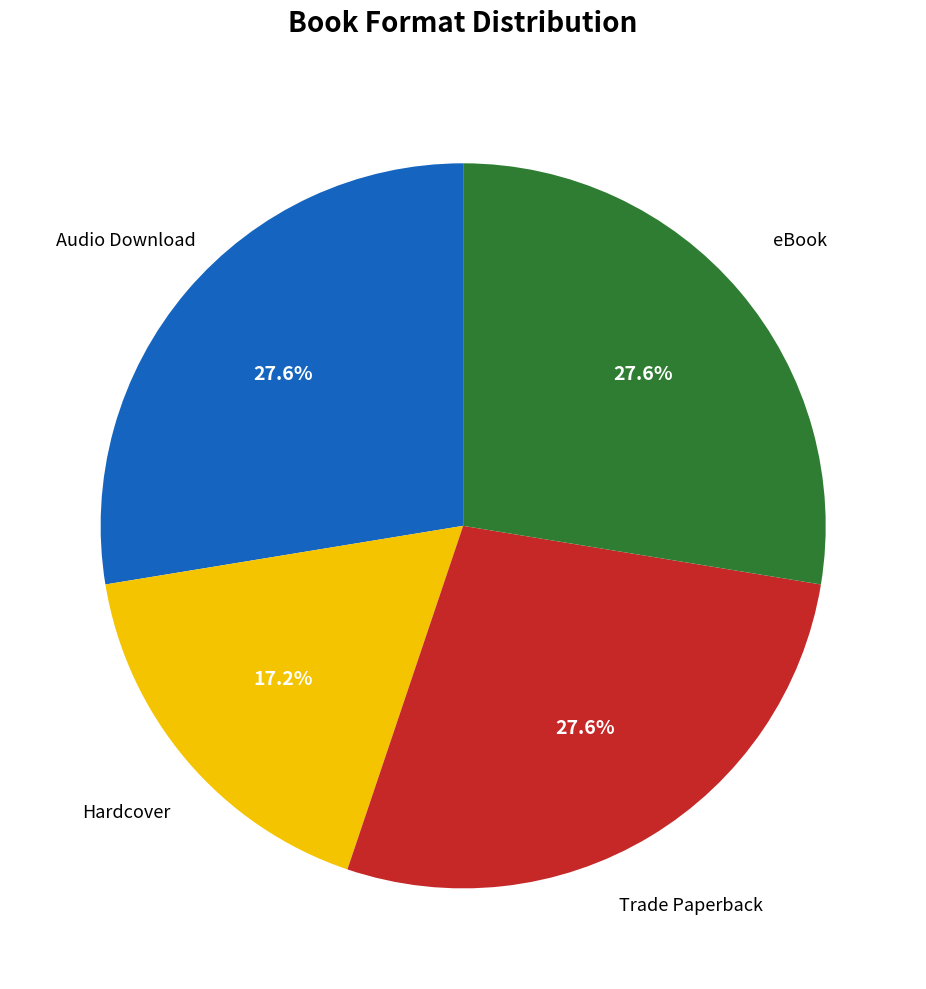

Is there any slice that represents more than half of the pie?

No